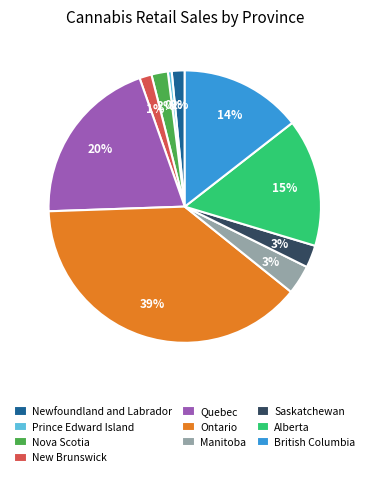

Is the sum of New Brunswick and Nova Scotia greater than half?

No